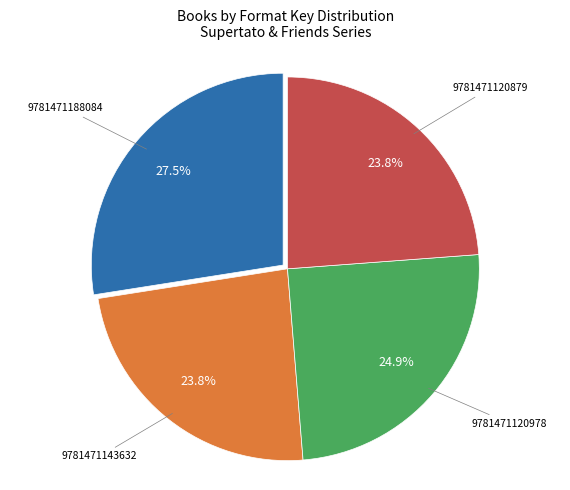

Is there any slice that represents more than half of the pie?

No